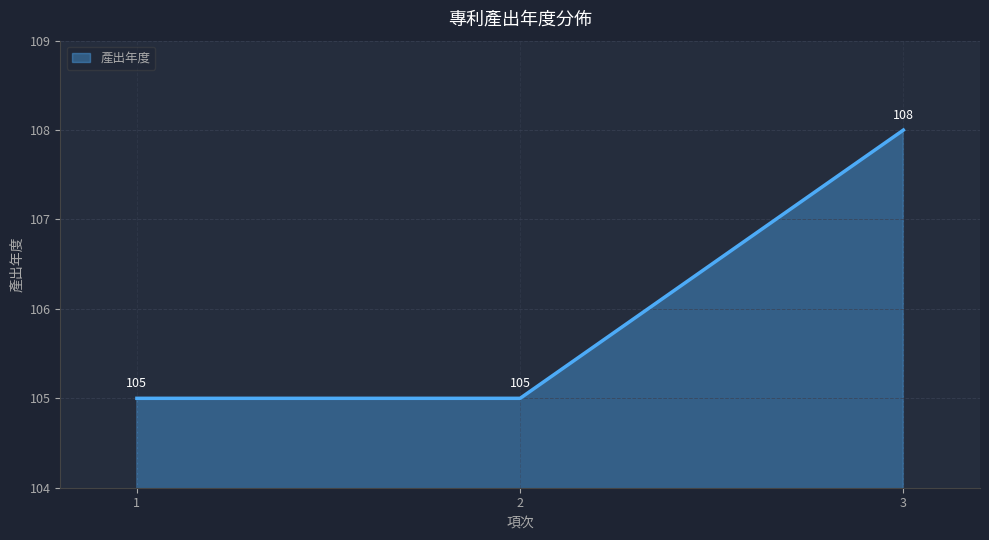

What is the sum of the values at 3 and 2?

213